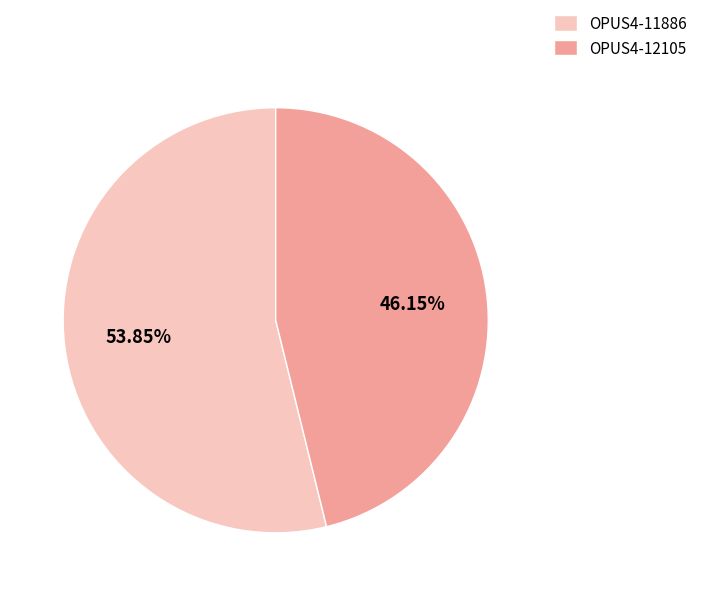

Which category has the smallest portion of the pie?

OPUS4-12105